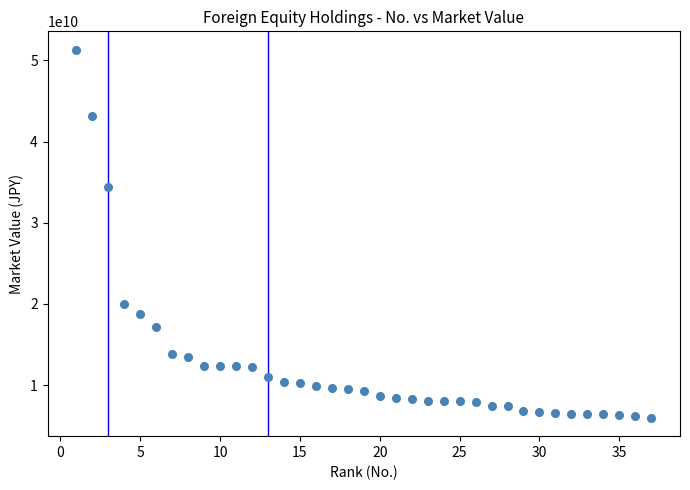

What Y value in the scatter plot is closest to 28638220627?

34450108627